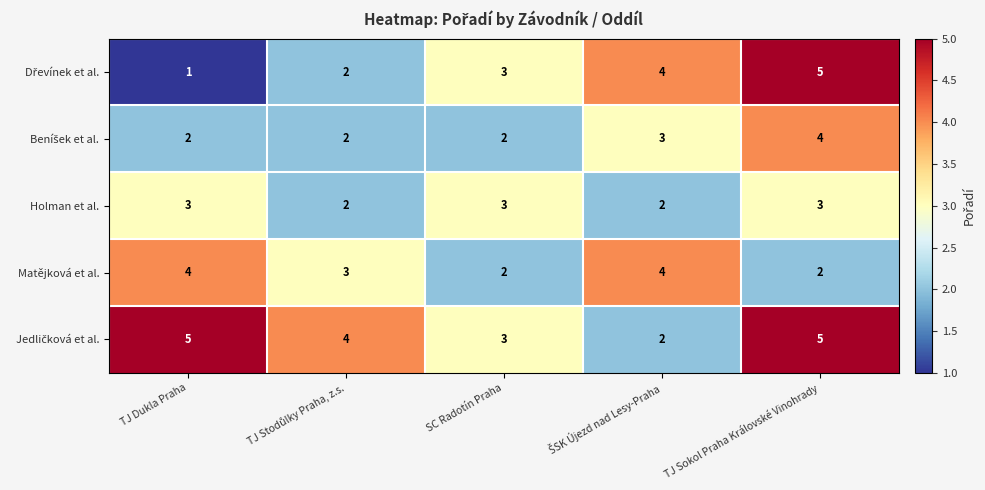

At how many categories does at least one series exceed 1?

5